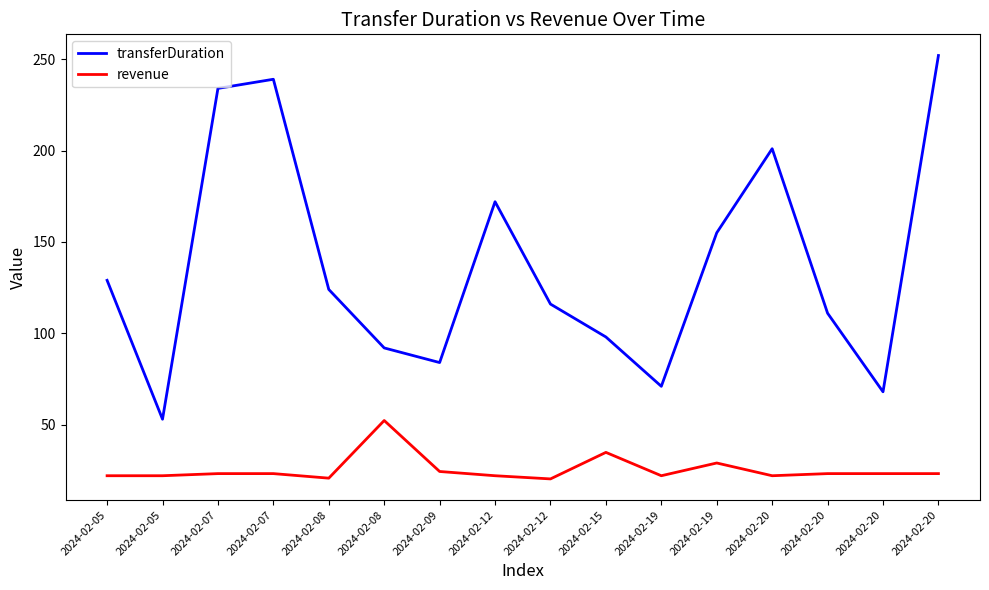

The revenue series shows 34.6 at 2024-02-20. True or false?

False